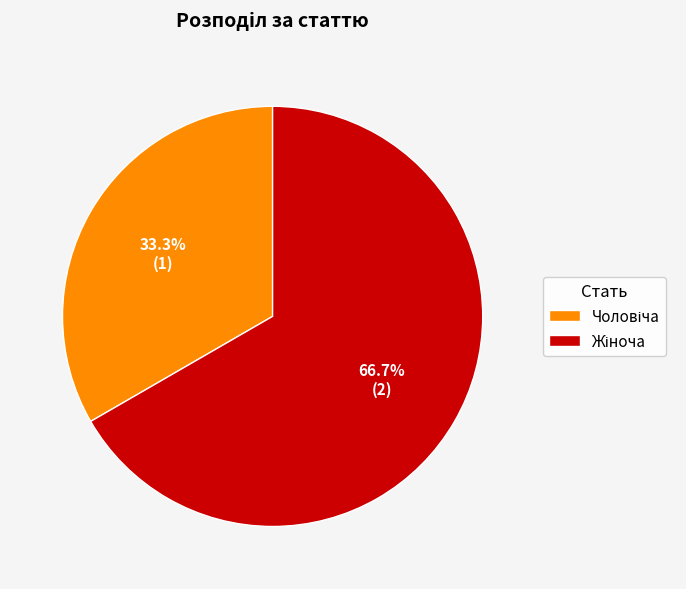

Is there any slice that represents more than half of the pie?

Yes